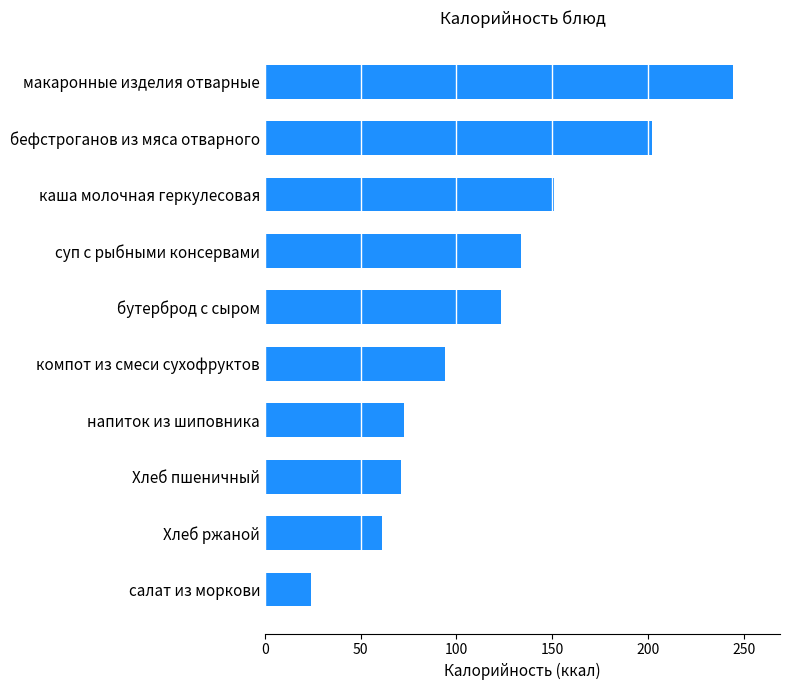

Where is the data nearest to the value 134?

суп с рыбными консервами